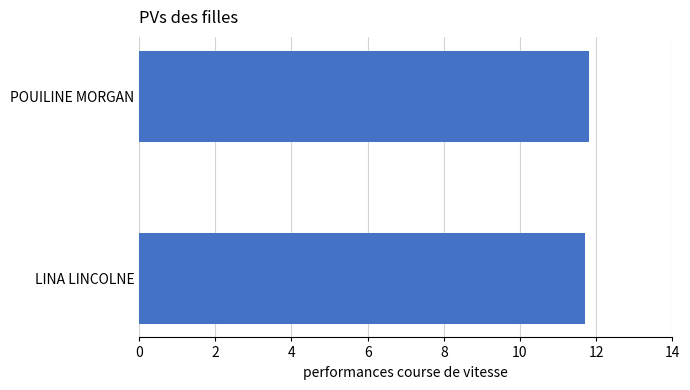

What is the approximate value at LINA LINCOLNE?

11.7